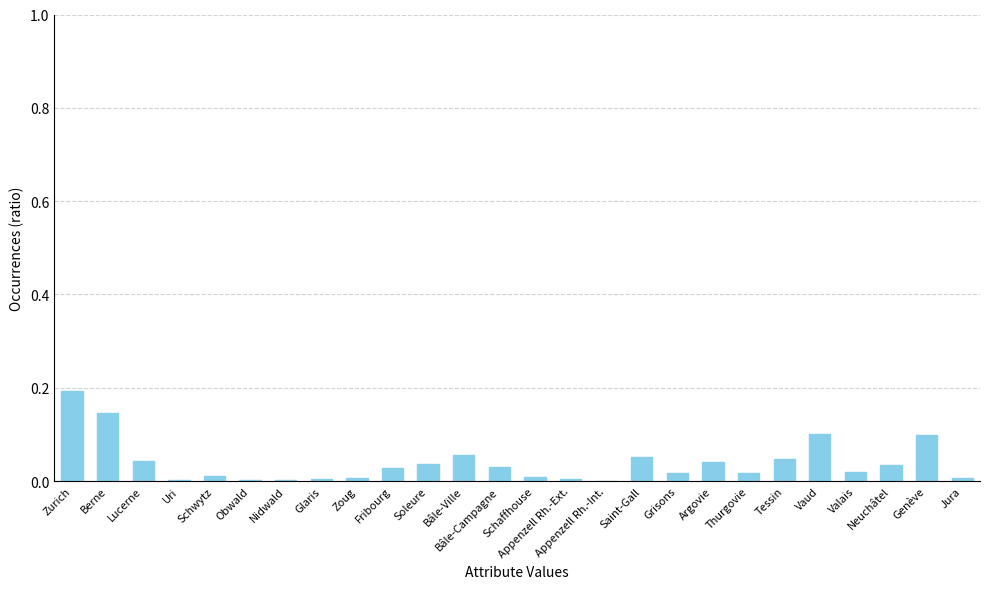

What is the sum of all values?

1.0